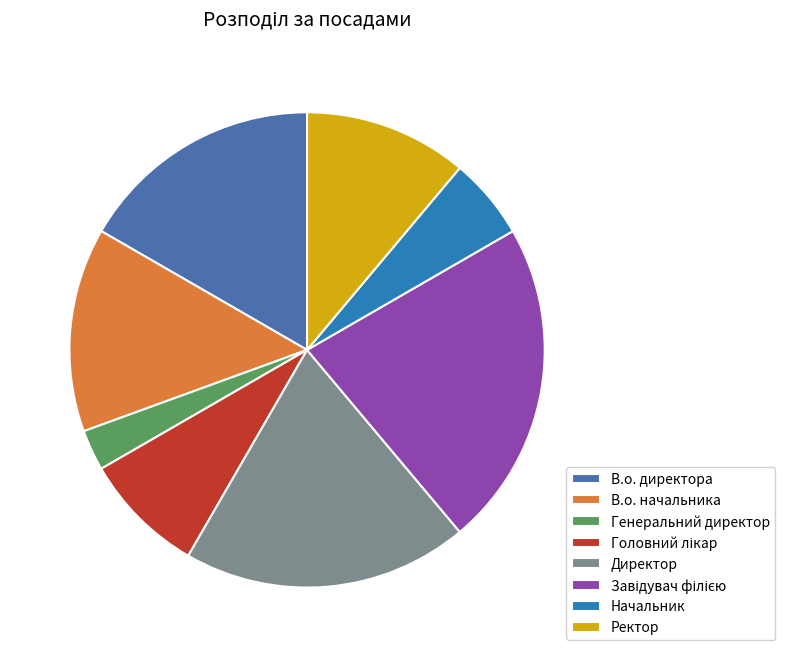

The Ректор slice represents 1% of the pie. True or false?

False